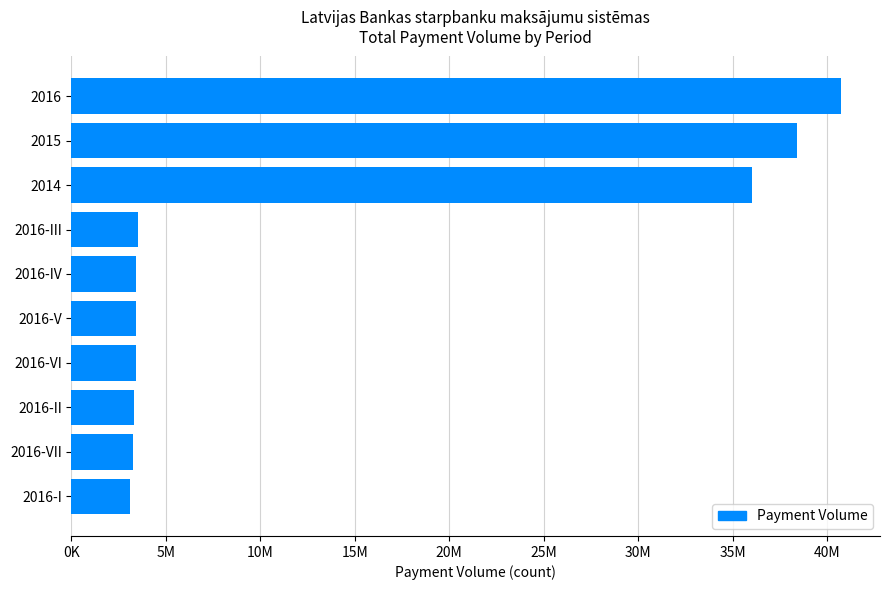

How many values are below 3441814?

5